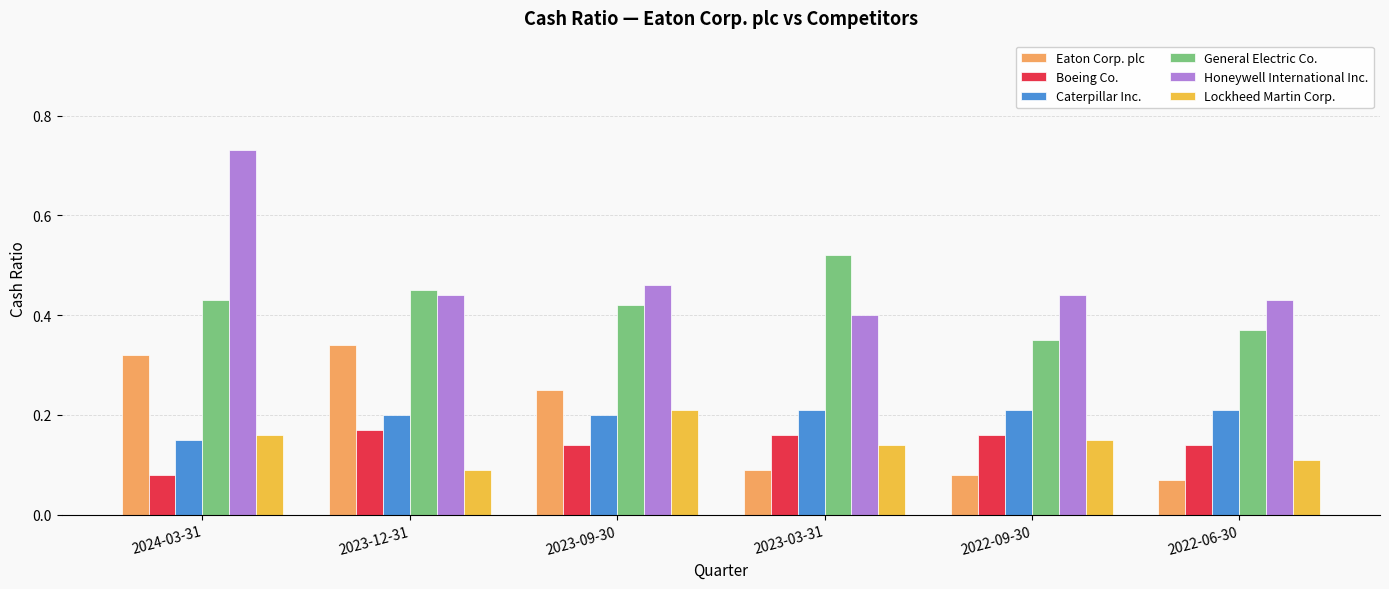

The value of Eaton Corp. plc at 2022-06-30 is 0.0. True or false?

False